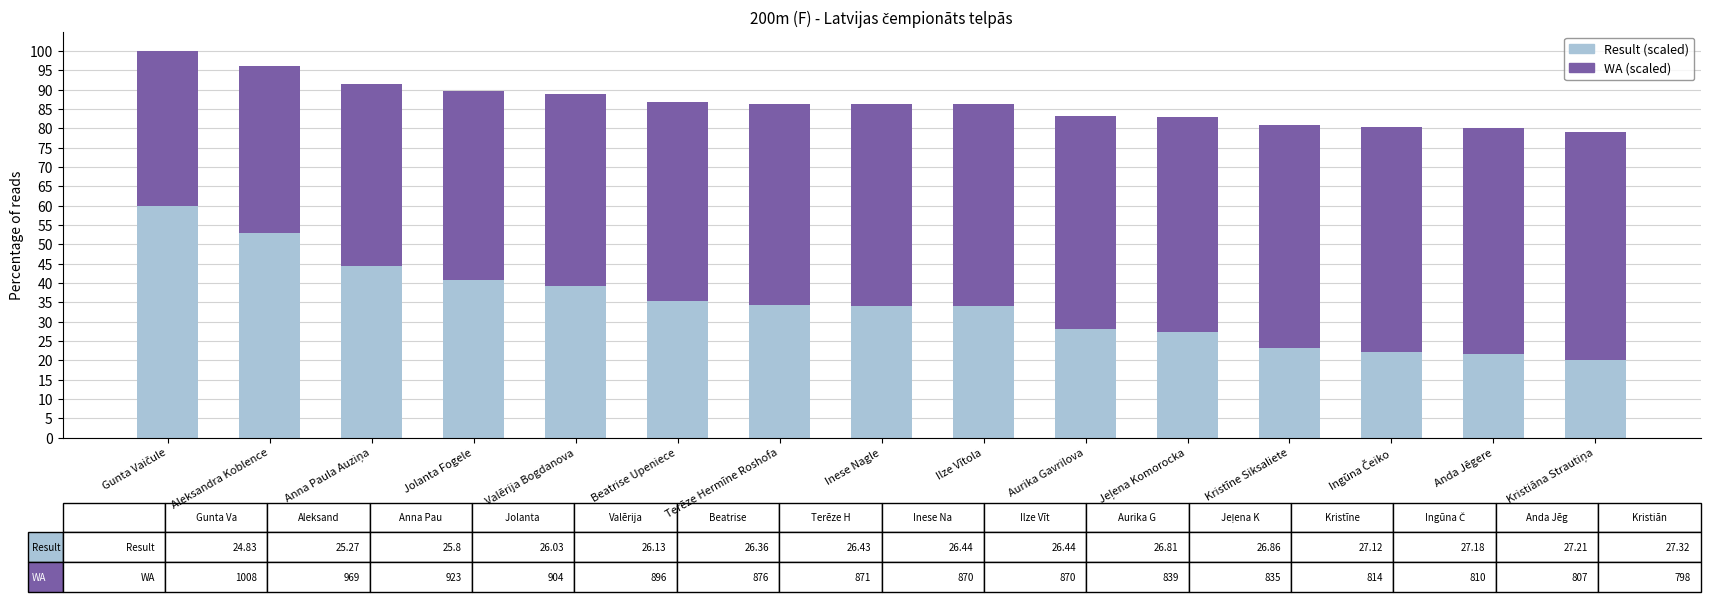

What is the lowest value of the Result (scaled) series?

20.0